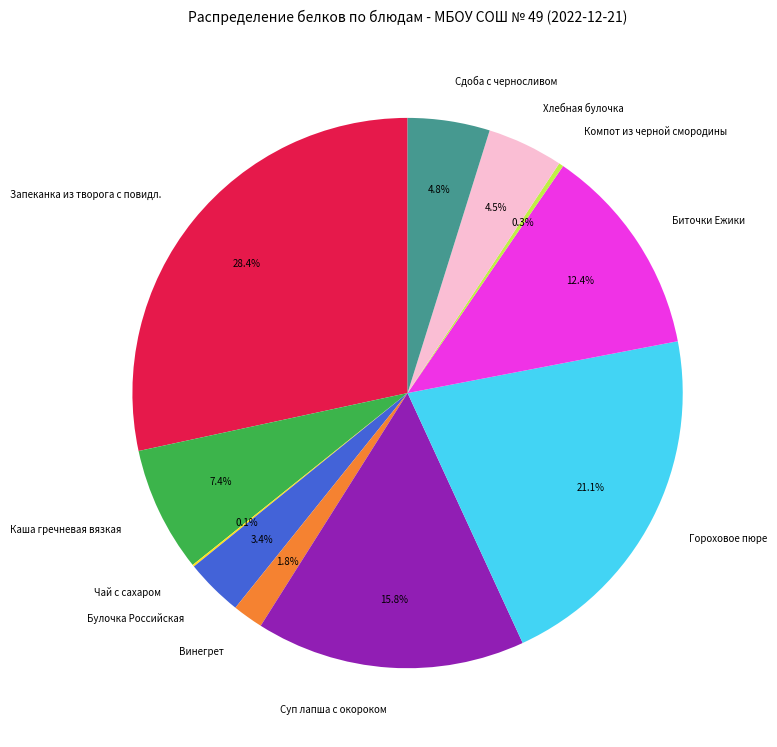

What percentage do Булочка Российская and Каша гречневая вязкая together represent?

10.8%